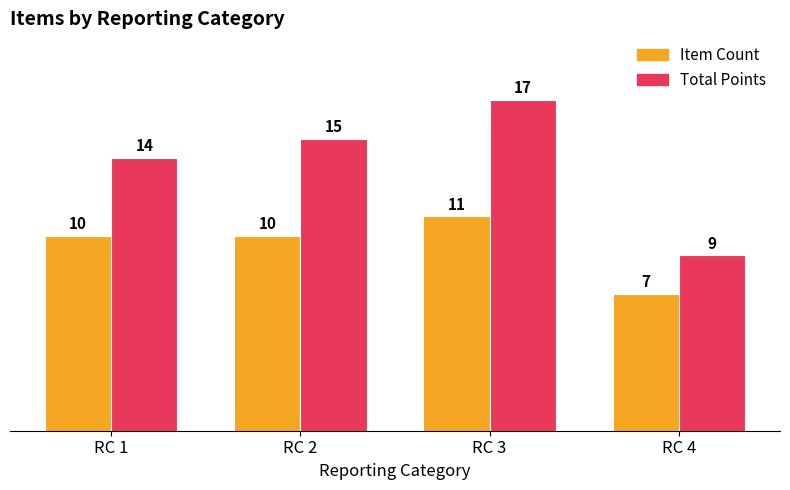

Which series has the largest total across all categories?

Total Points